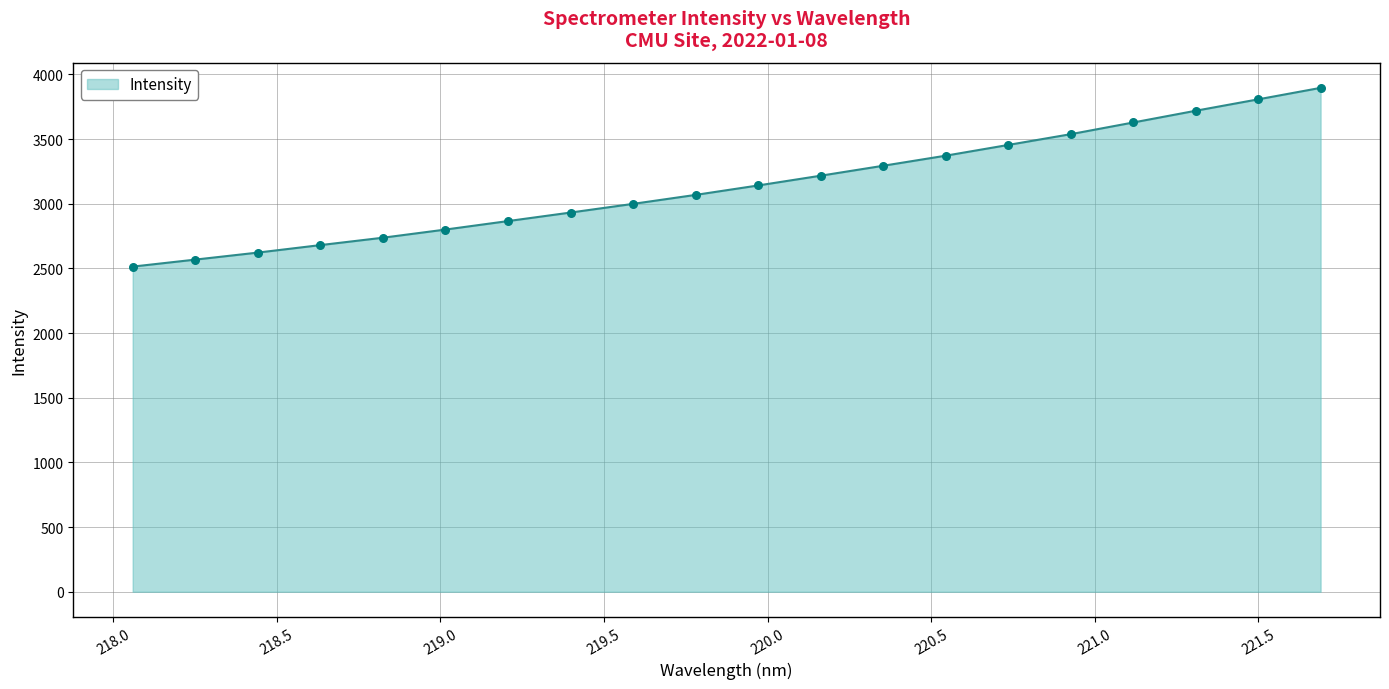

What is the difference between the maximum and minimum values?

1381.9